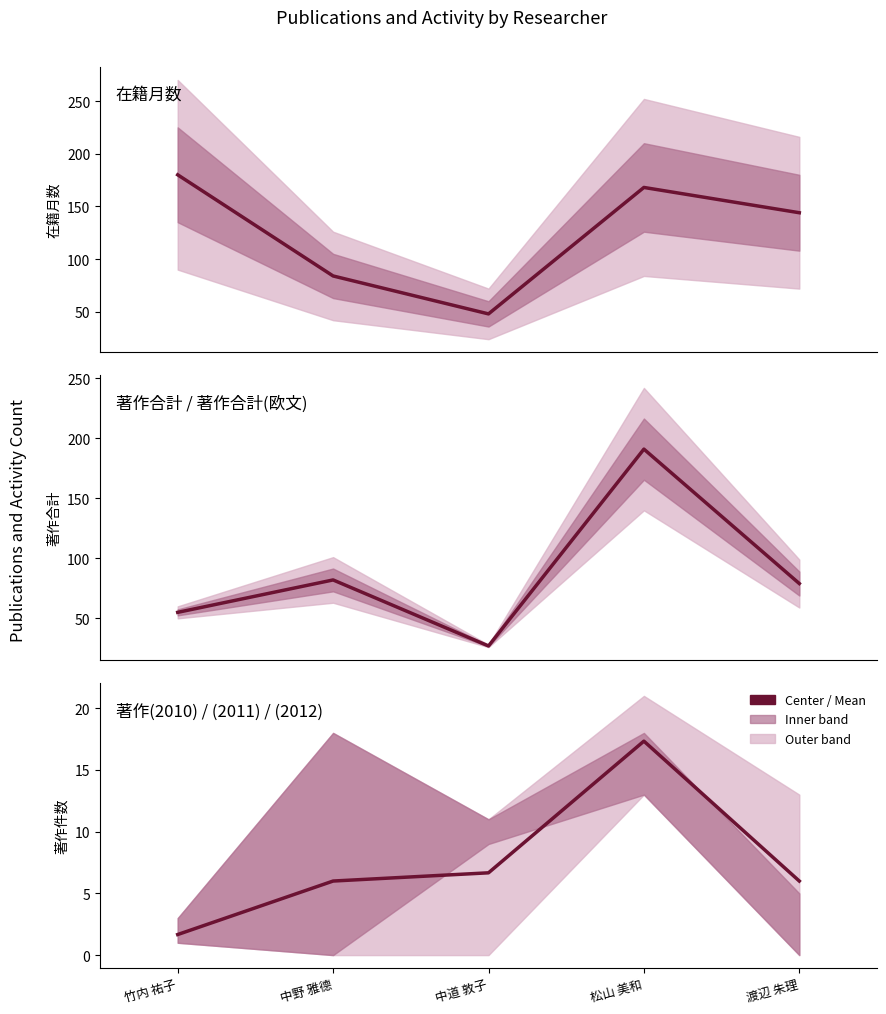

What is the difference between the maximum and minimum values in the 著作 2010-2012 mean series?

15.7